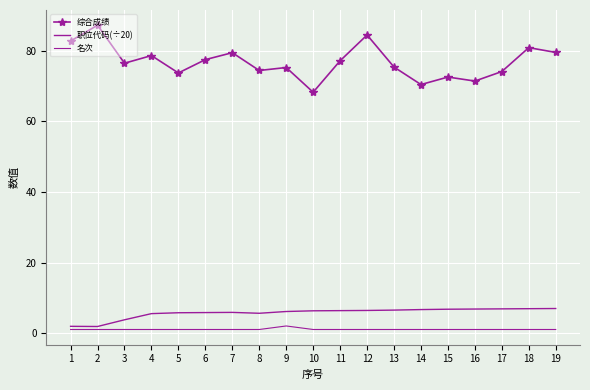

Is the value of 名次 at 9 greater than the value of 综合成绩 at 2?

No